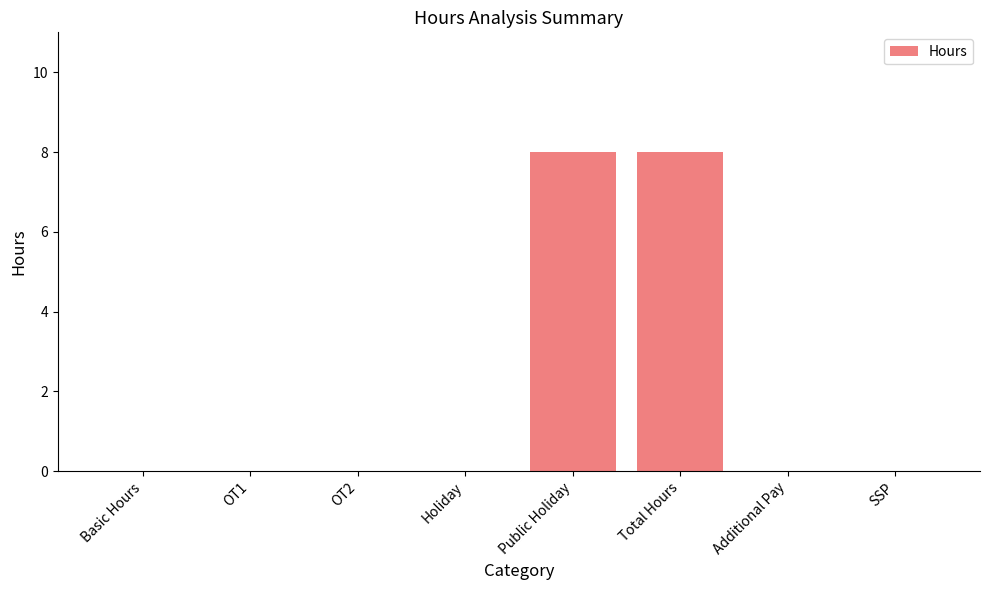

The chart shows a value of 8 at Total Hours. True or false?

True